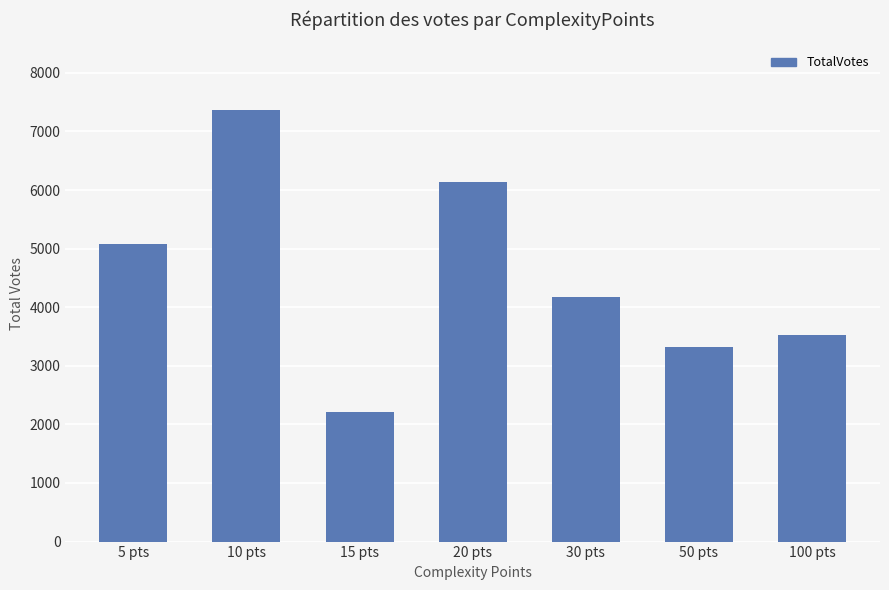

At which label does the data first exceed 4177?

5 pts